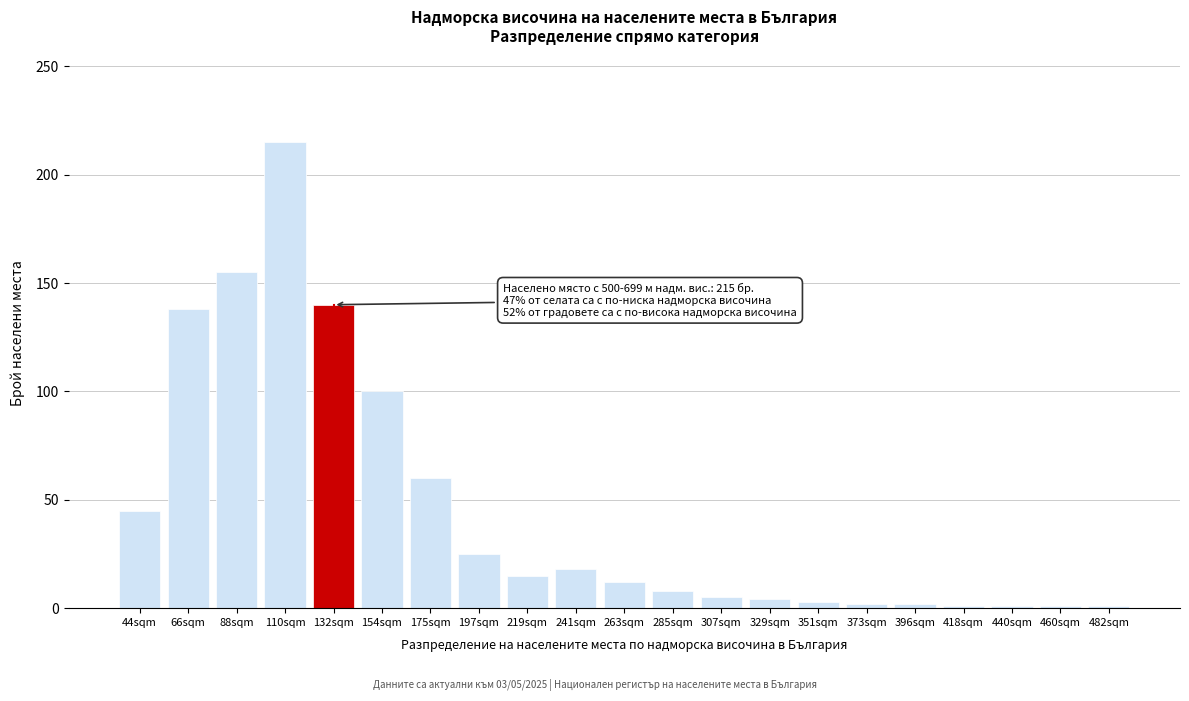

What is the maximum value shown in the chart?

215